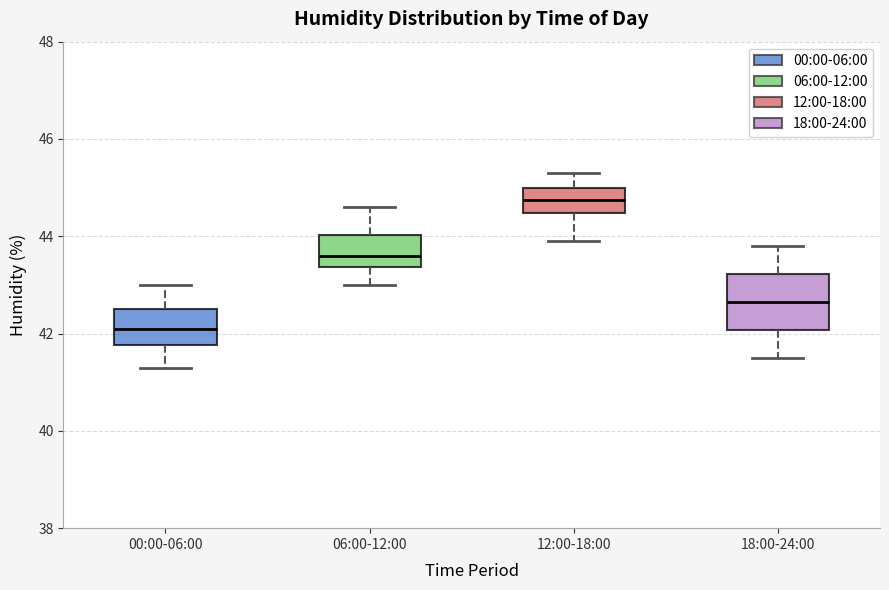

Reading left to right, transcribe this box plot: for each box, give where its median line is, the range the box spans, and where its two whiskers end, as read against the y-axis. The values are not printed on the chart, so give them approximately, as read against the axis.

00:00-06:00: median 42.2, box 41.8 to 42.6, whiskers 41.4 to 43.0
06:00-12:00: median 43.6, box 43.4 to 44.0, whiskers 43.0 to 44.6
12:00-18:00: median 44.8, box 44.4 to 45.0, whiskers 44.0 to 45.4
18:00-24:00: median 42.6, box 42.0 to 43.2, whiskers 41.6 to 43.8